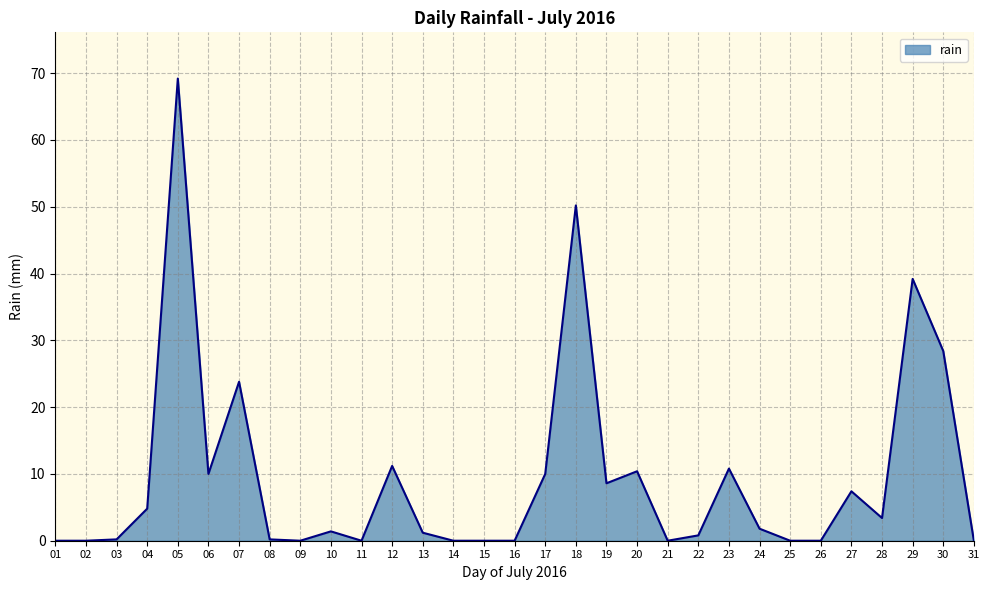

At which category does the chart reach its peak across all series?

05